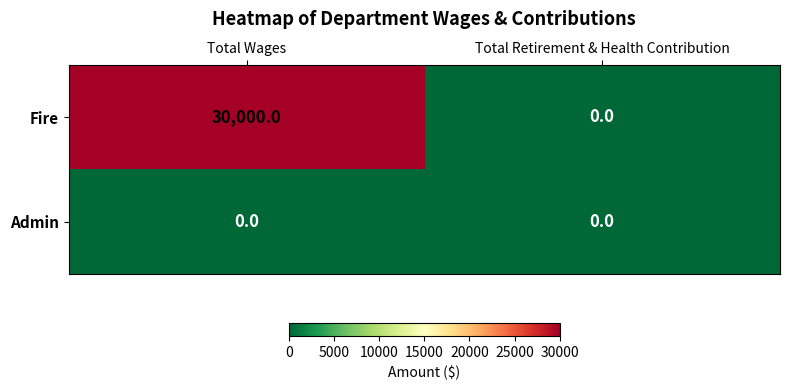

Reading left to right, transcribe all the data shown in this chart.

Fire: 30000	0
Admin: 0	0